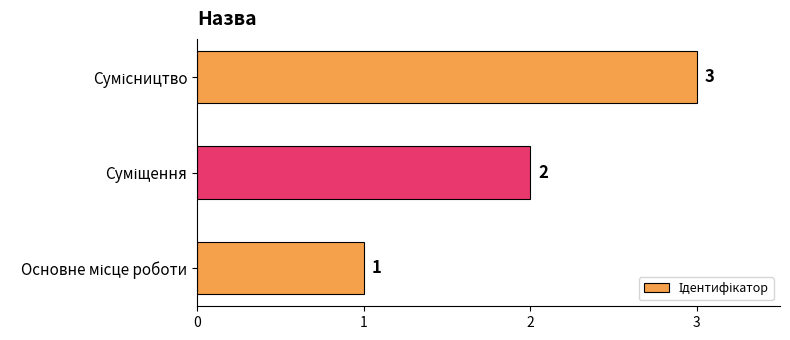

What is the sum of all values?

6